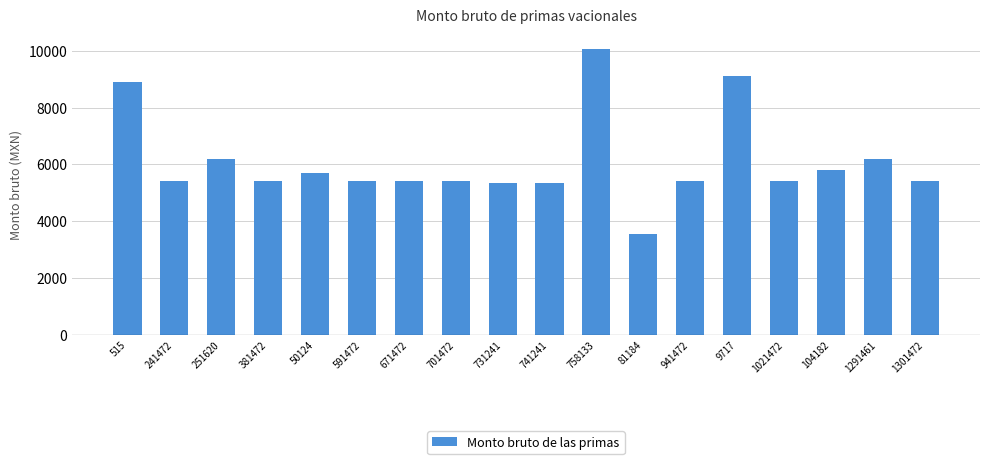

What is the average value?

6075.3